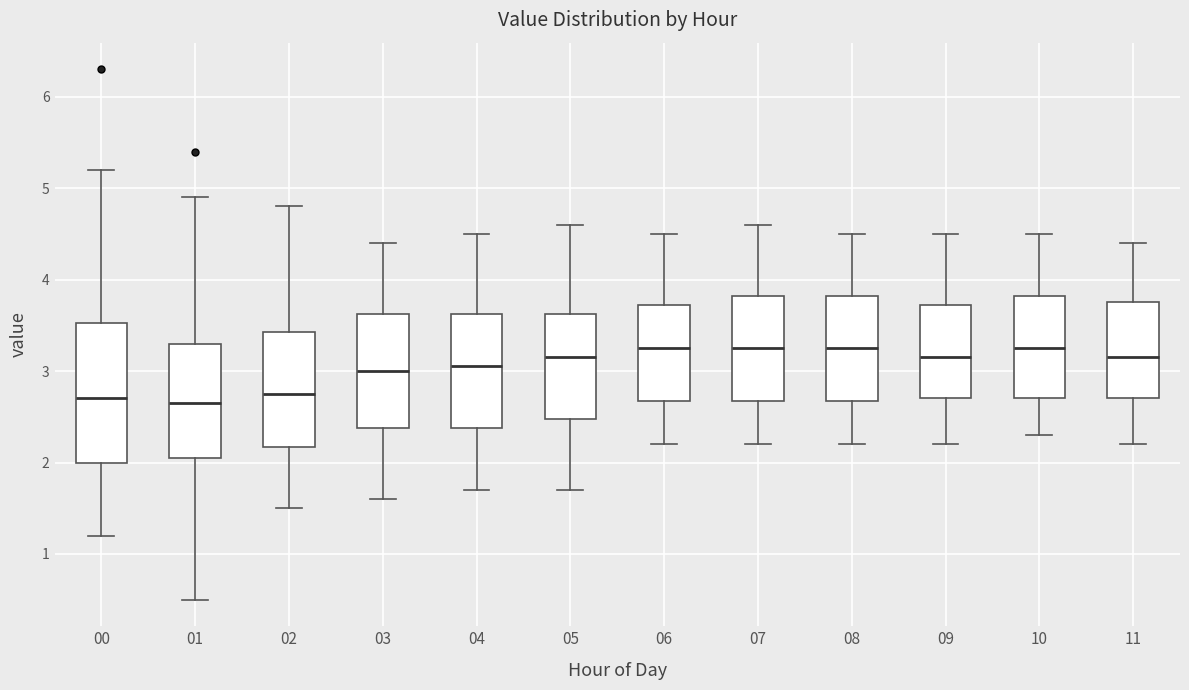

Which box is the tallest, from its lower edge to its upper edge?

00